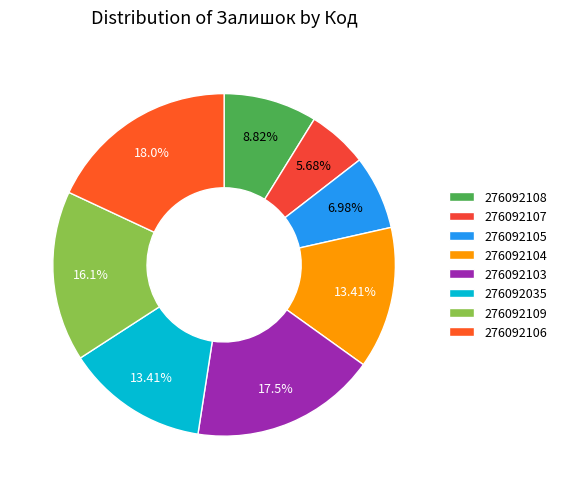

How many segments does this pie chart have?

8